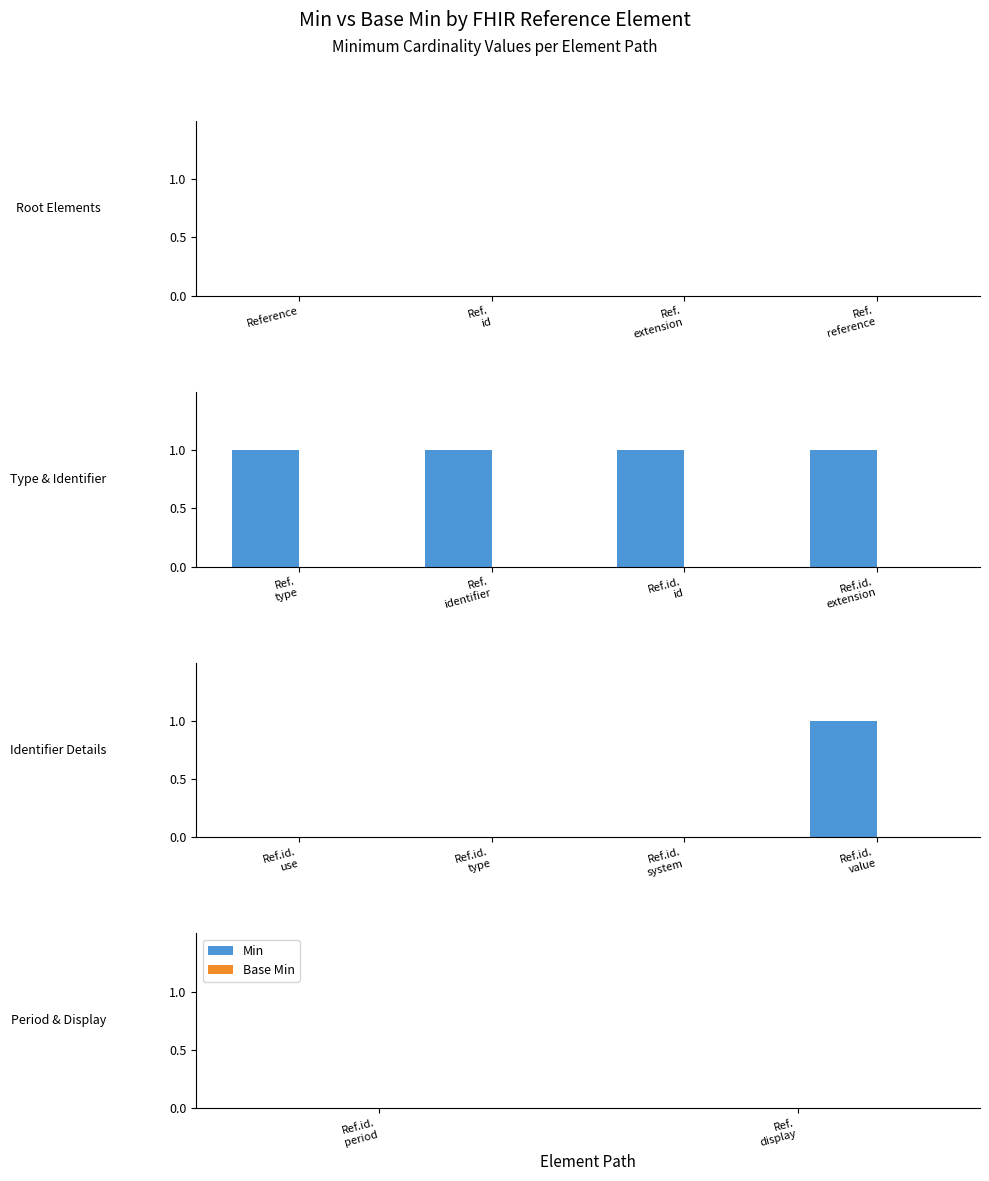

True or false: Base Min has a value of 0 at Reference.identifier.extension.

True